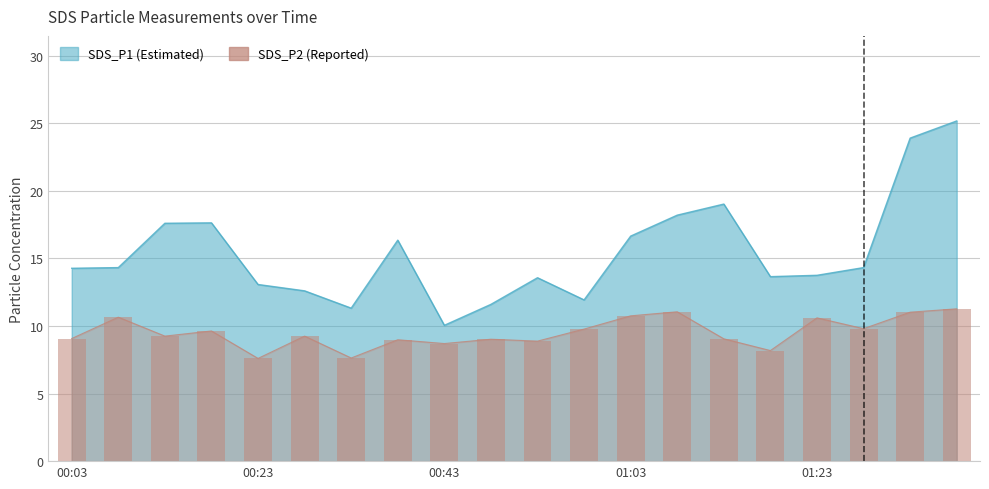

Rank the series by their average value, from highest to lowest.

SDS_P1, SDS_P2